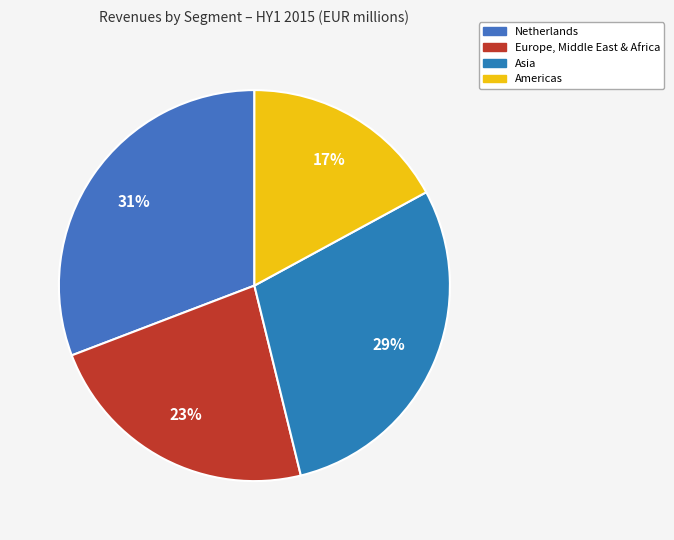

Combined, do Europe, Middle East & Africa and Netherlands account for over 50%?

Yes